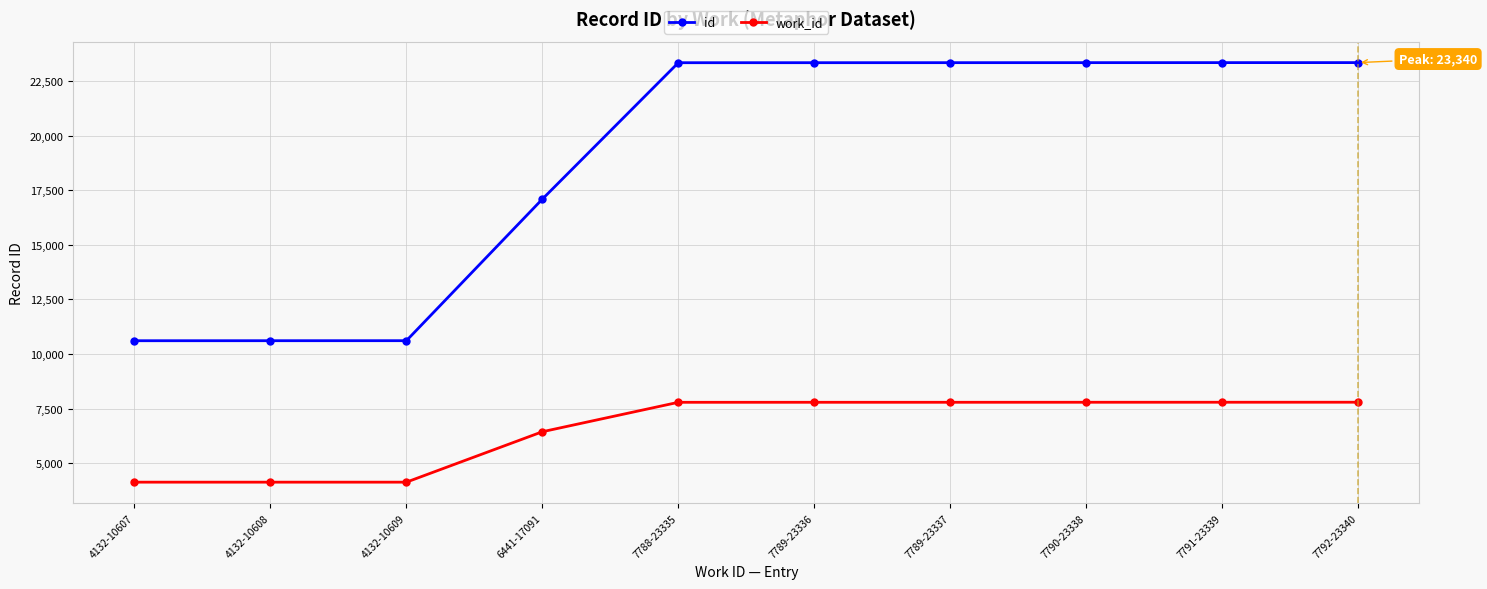

What is the smallest value displayed?

4132